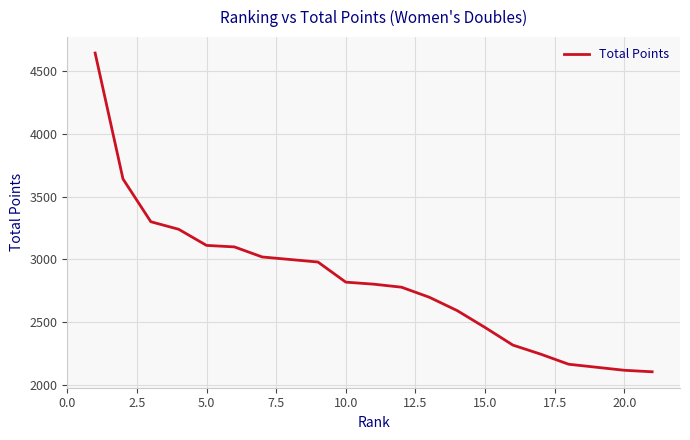

Count the number of data series in this chart.

1